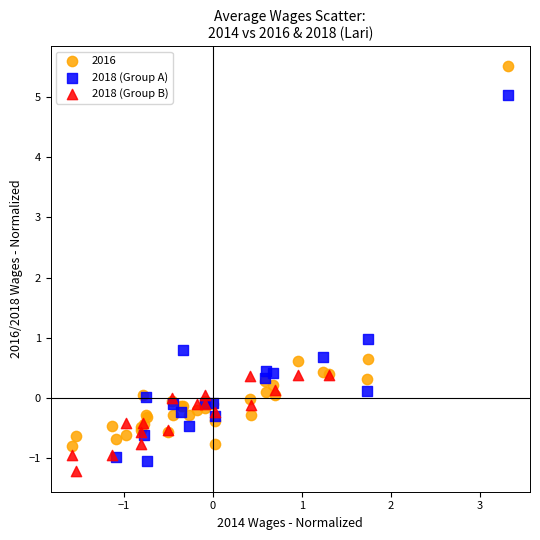

Which series reaches the maximum Y coordinate?

2016